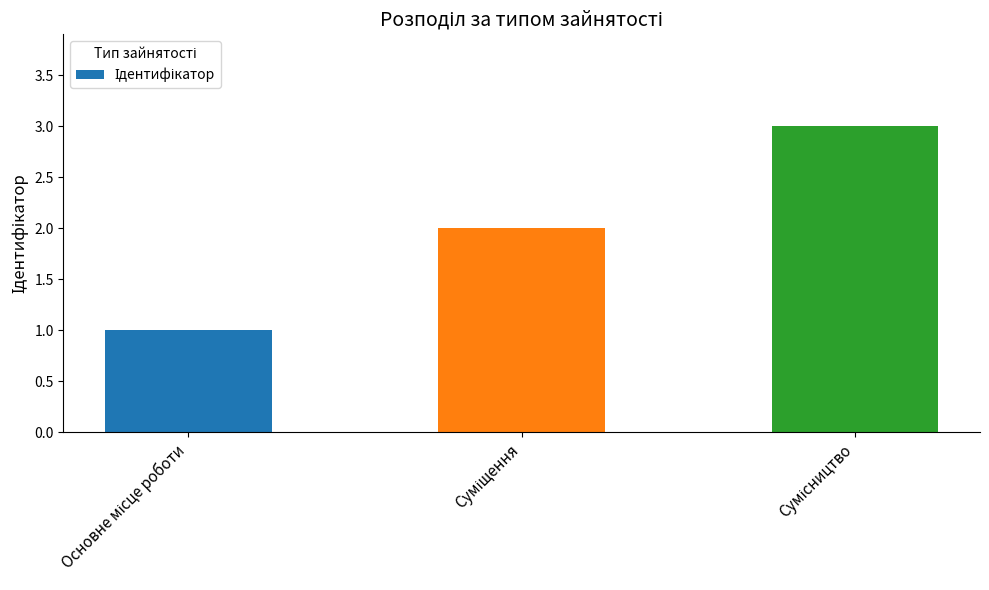

What is the average value?

2